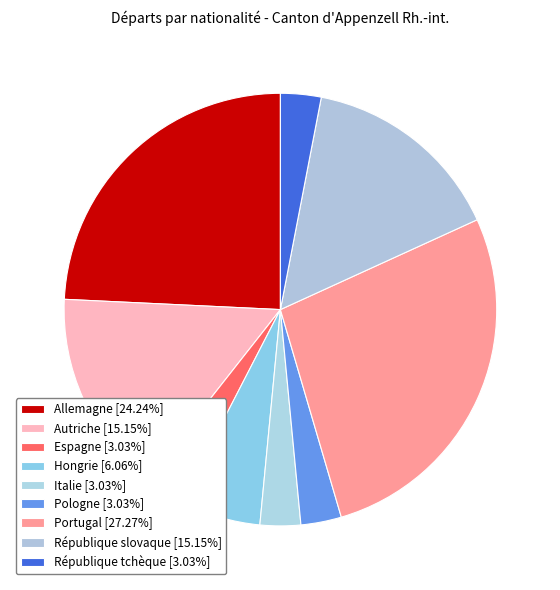

How many segments does this pie chart have?

9